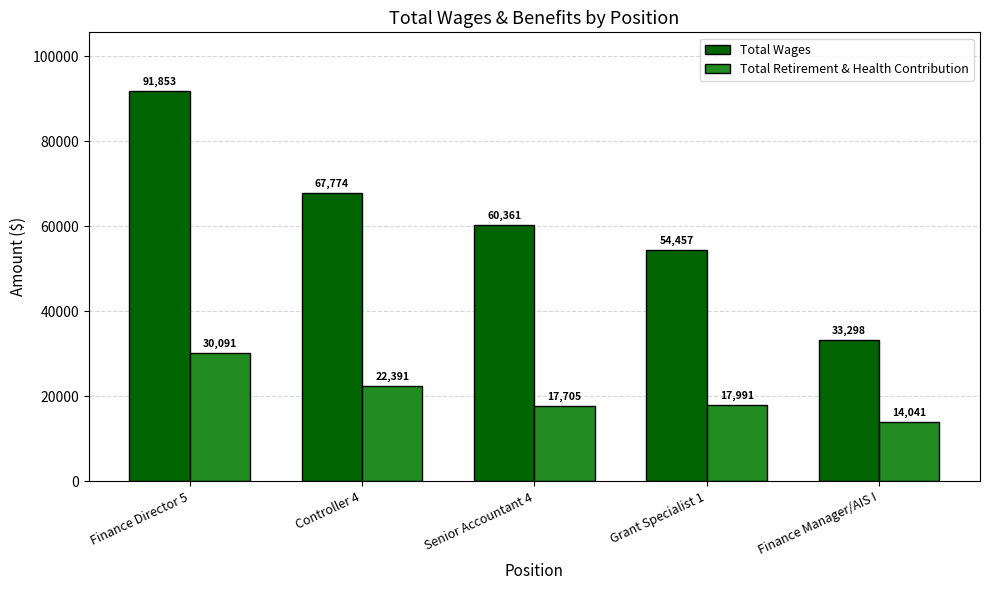

At how many categories does at least one series exceed 61312?

2